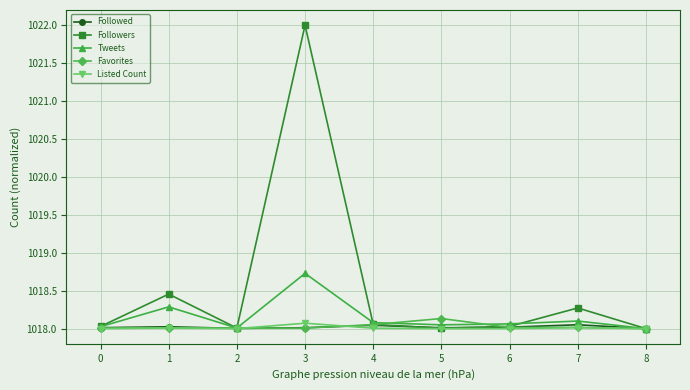

True or false: Followers has more than 0 interior local peaks.

True